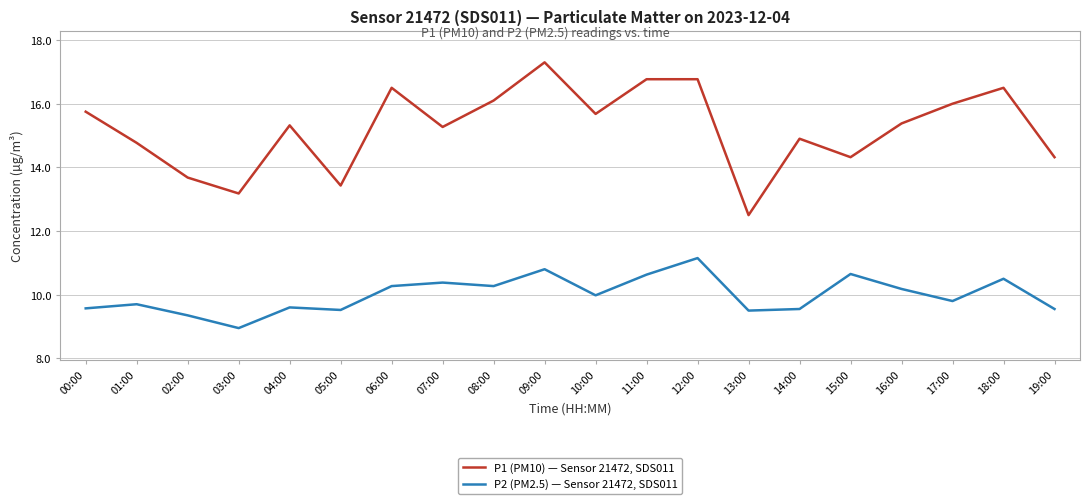

What is the minimum value for P1 (PM10) — Sensor 21472, SDS011?

12.5